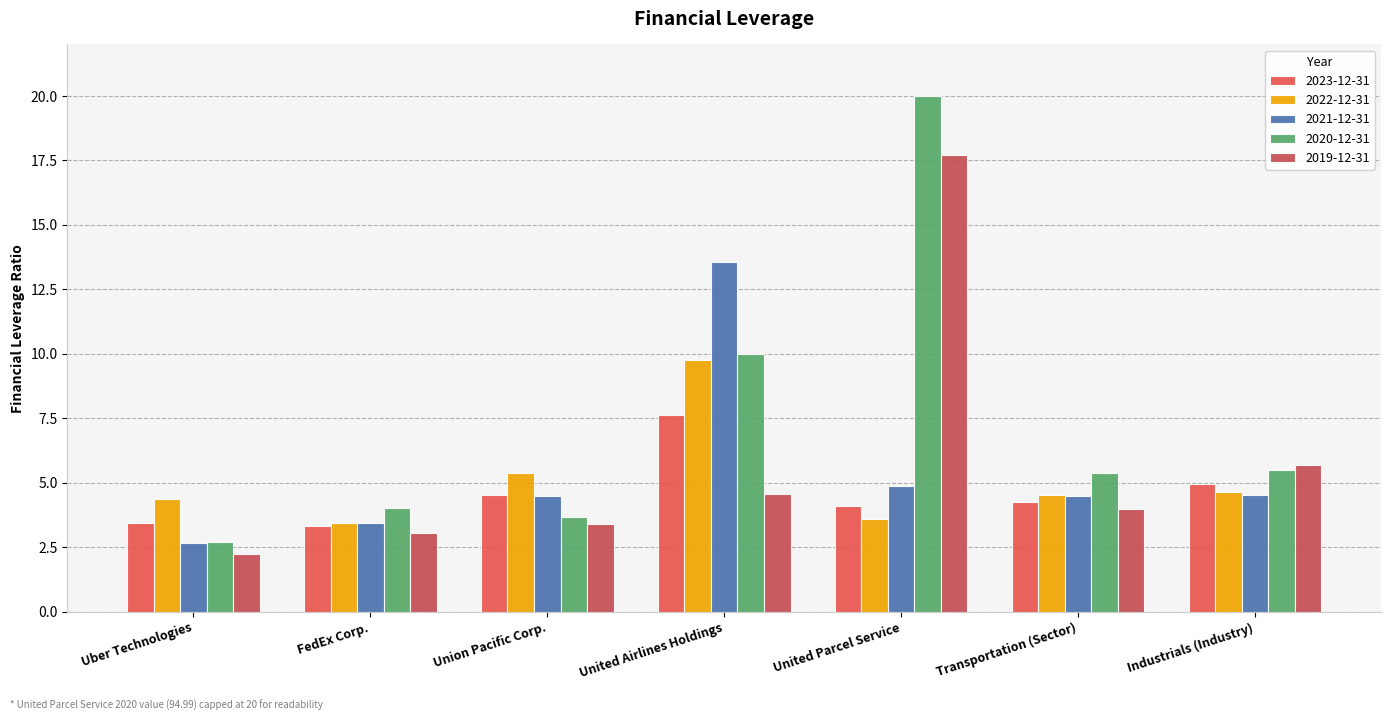

How many data points does each series have?

7